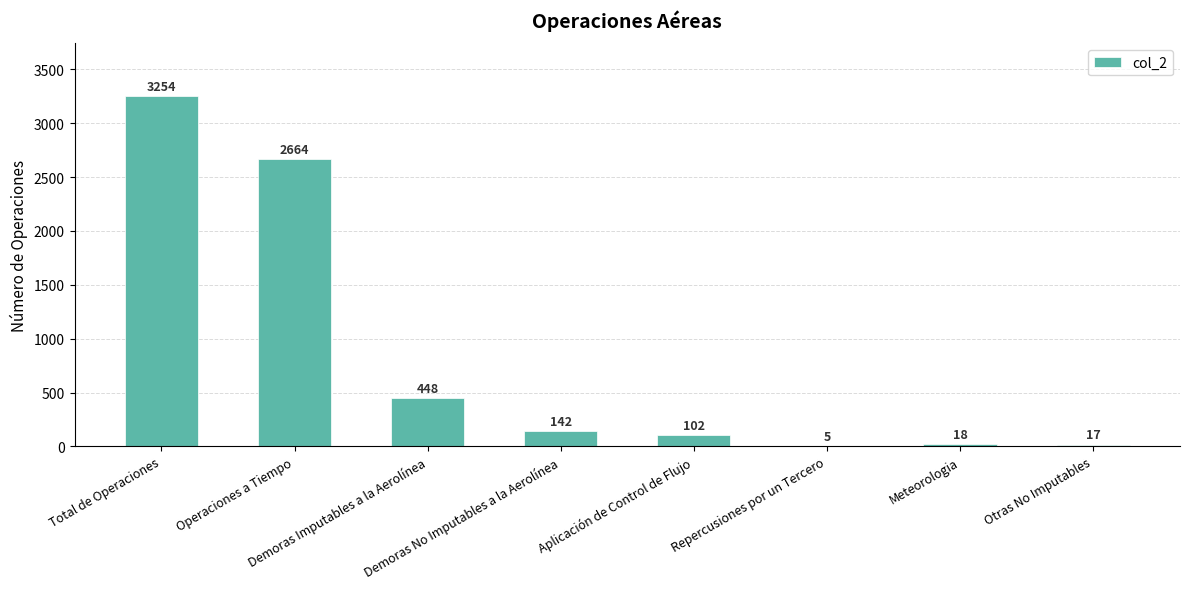

What is the maximum value shown in the chart?

3254